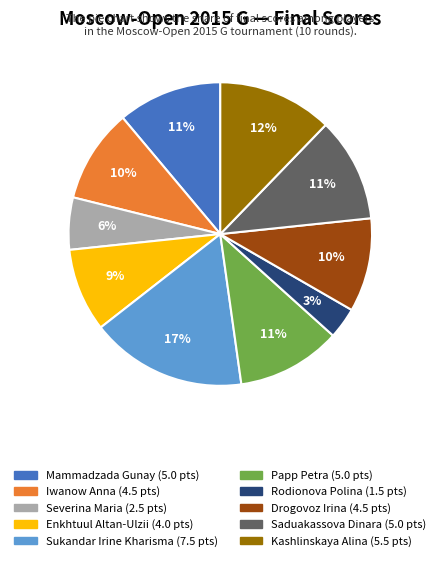

Which category has the smallest portion of the pie?

Rodionova Polina